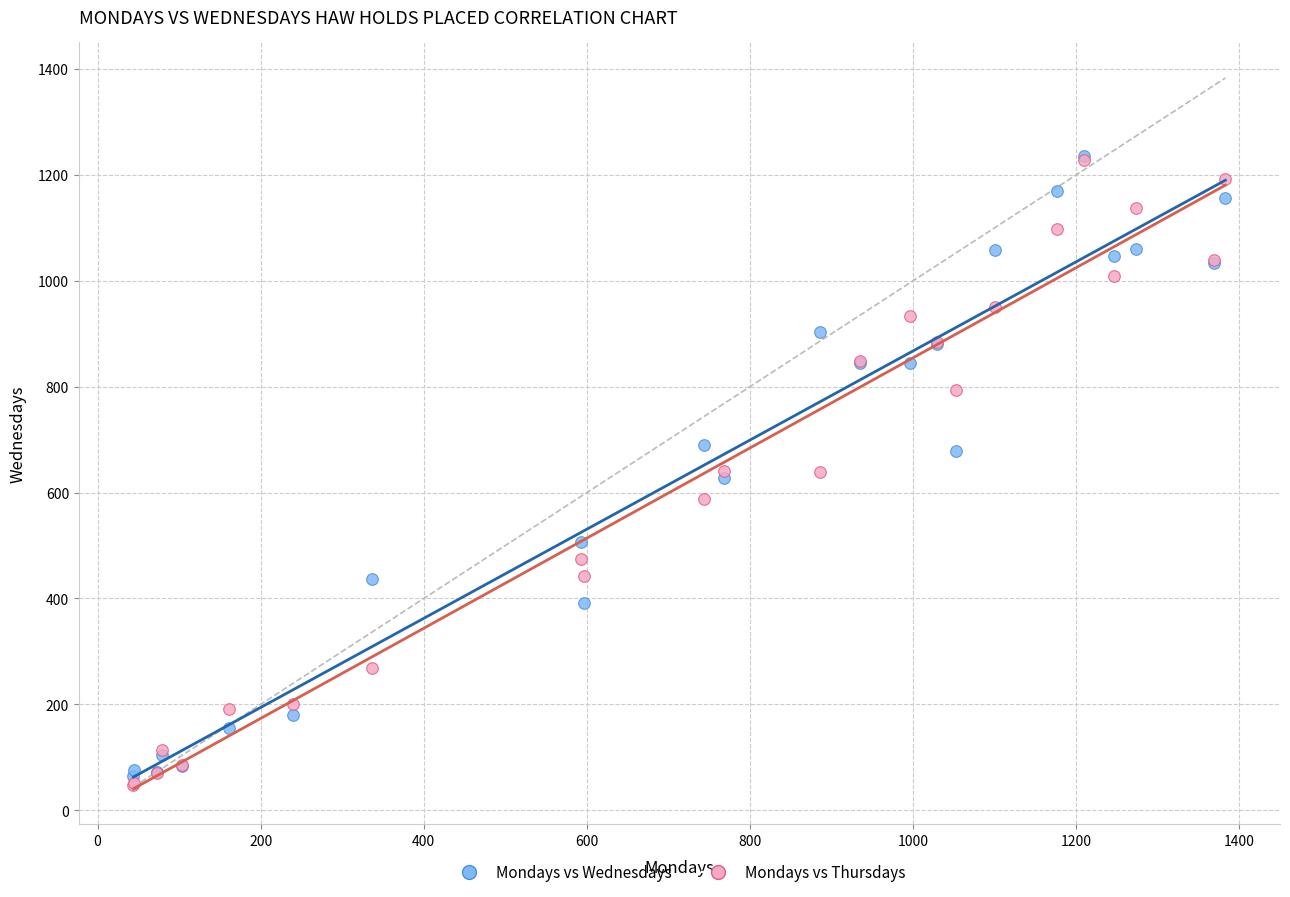

Which series reaches the minimum Y coordinate?

Mondays vs Thursdays